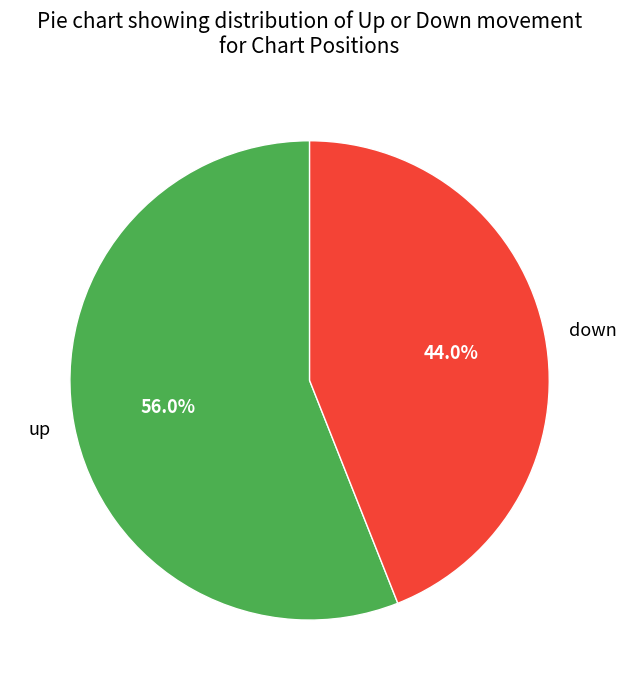

What percentage is the down slice, to the nearest percent?

44%